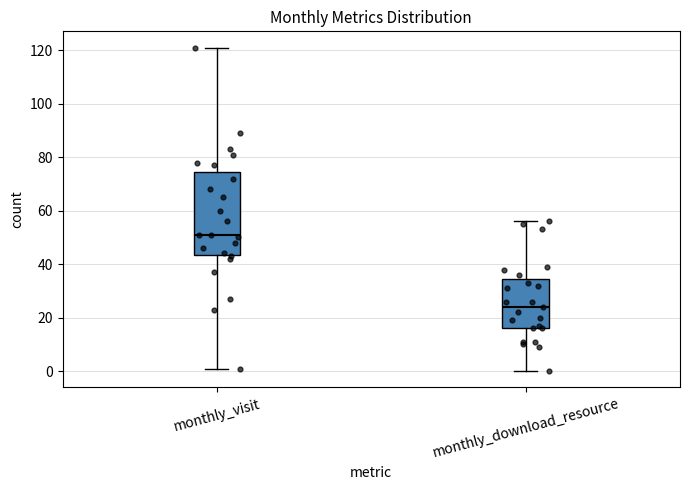

Where is the lower edge of the box for monthly_download_resource on the y-axis? The values are not printed on the chart, so give them approximately, as read against the axis.

16